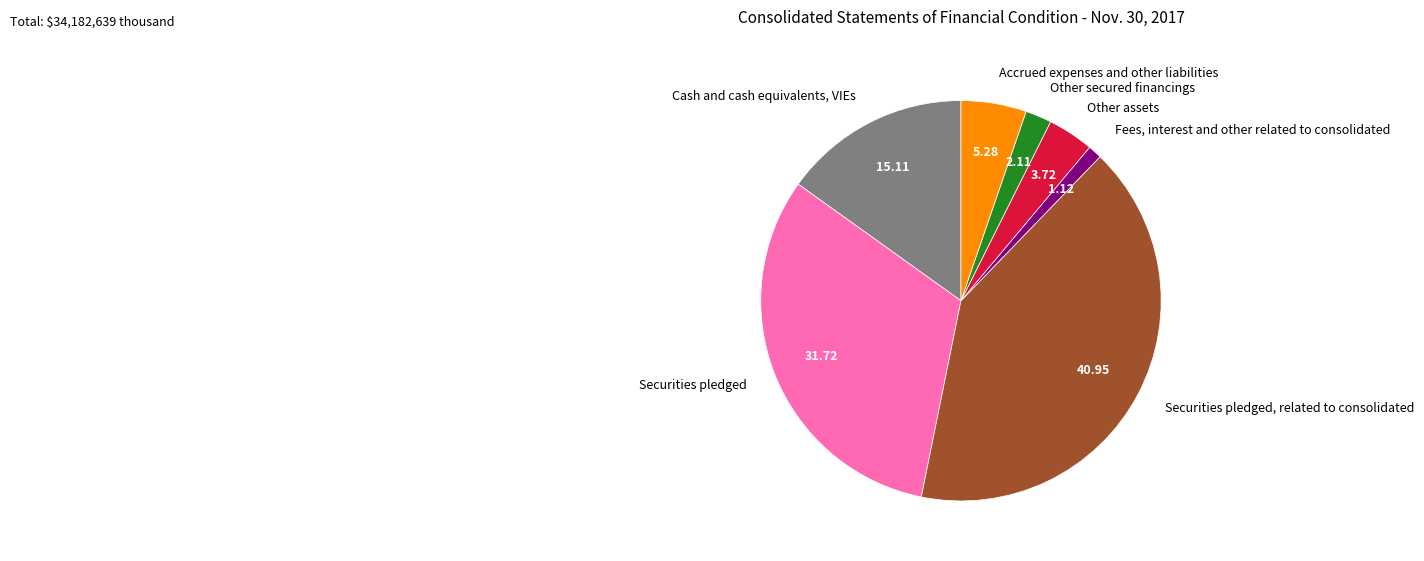

Which slice is the largest?

Securities pledged, related to consolidated